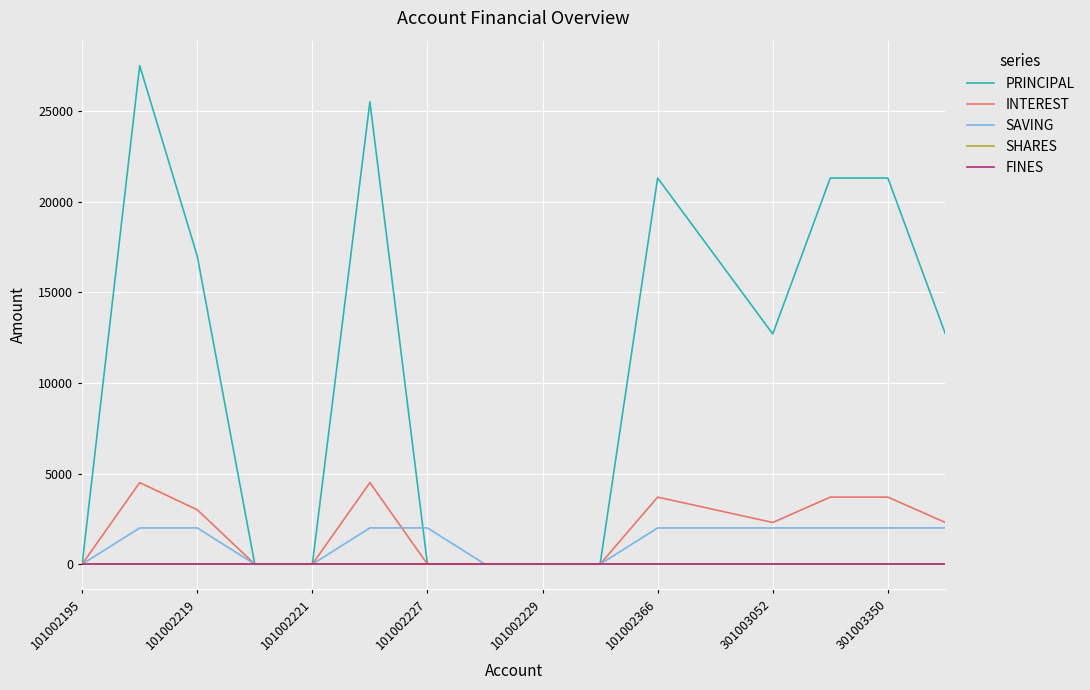

Does the chart have visible grid lines?

Yes